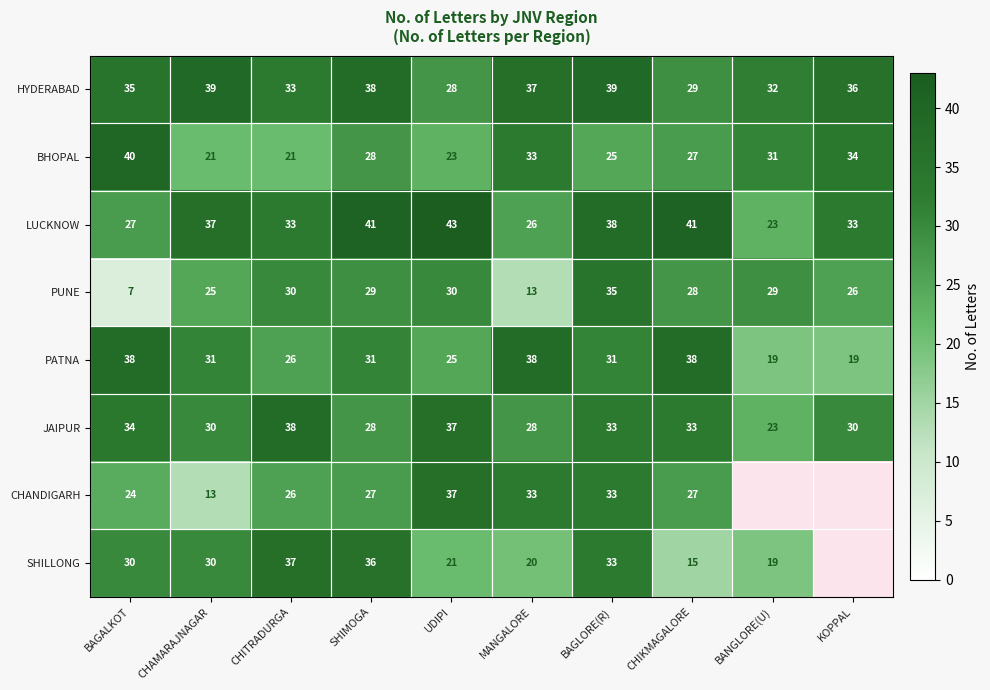

The value of HYDERABAD at SHIMOGA is 38. True or false?

True